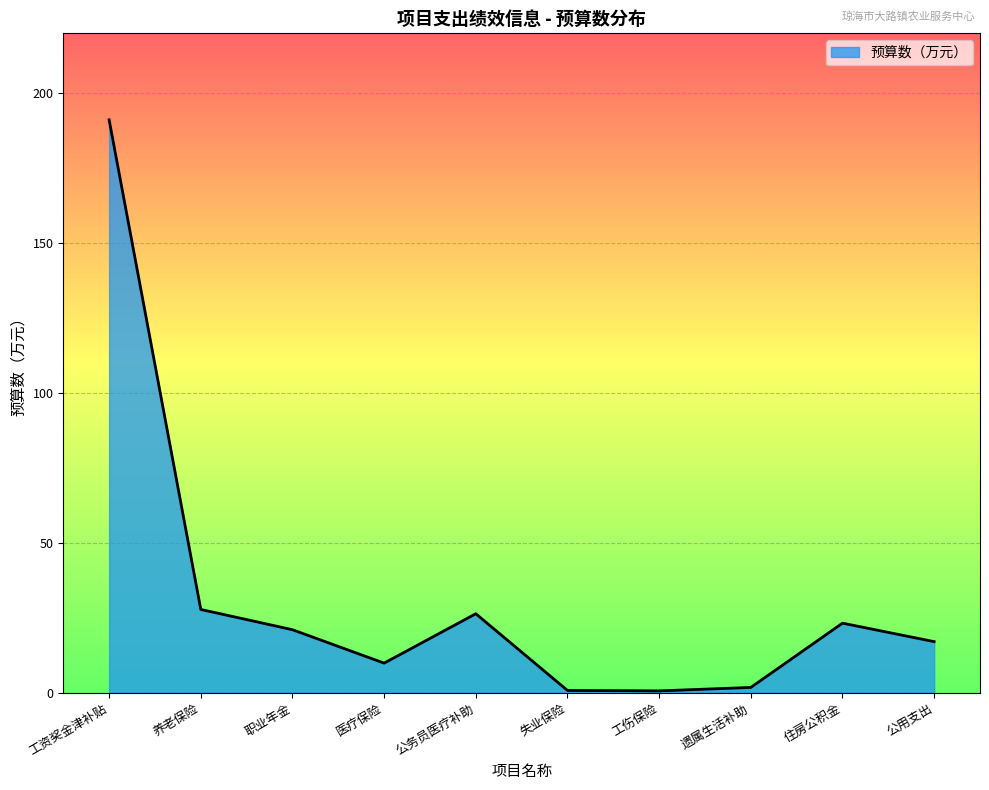

What is the difference between the maximum and minimum values?

190.5